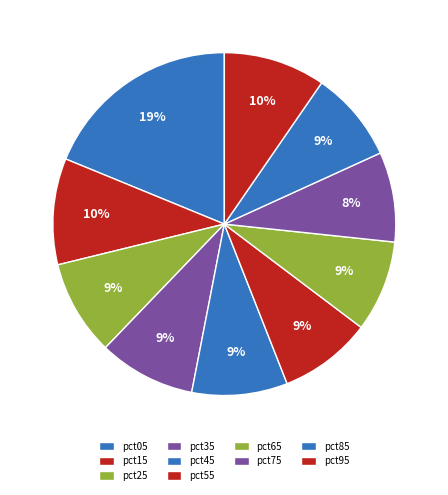

Rank the categories by value from lowest to highest.

pct75, pct85, pct65, pct55, pct25, pct45, pct35, pct95, pct15, pct05